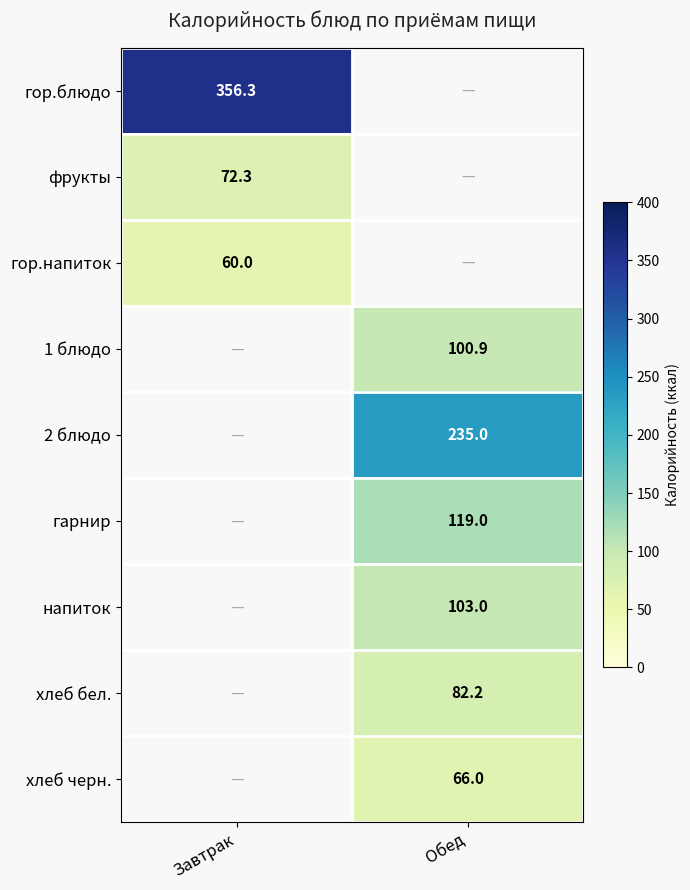

Which label corresponds to the largest value in the chart?

Завтрак